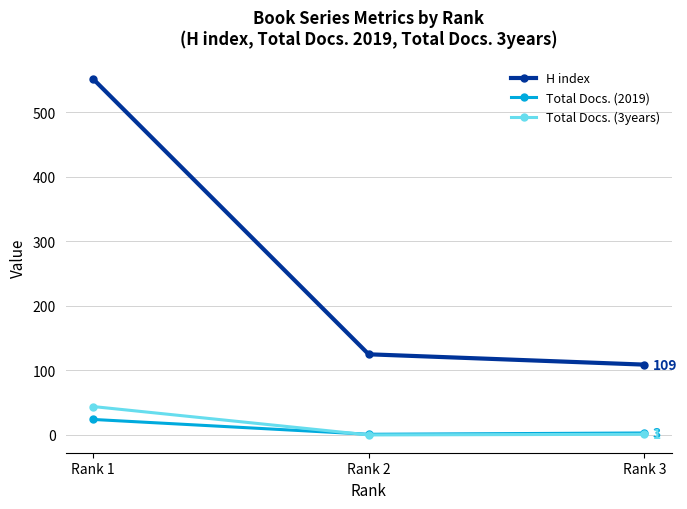

Rank the series at Rank 1 from lowest to highest value.

Total Docs. (2019), Total Docs. (3years), H index